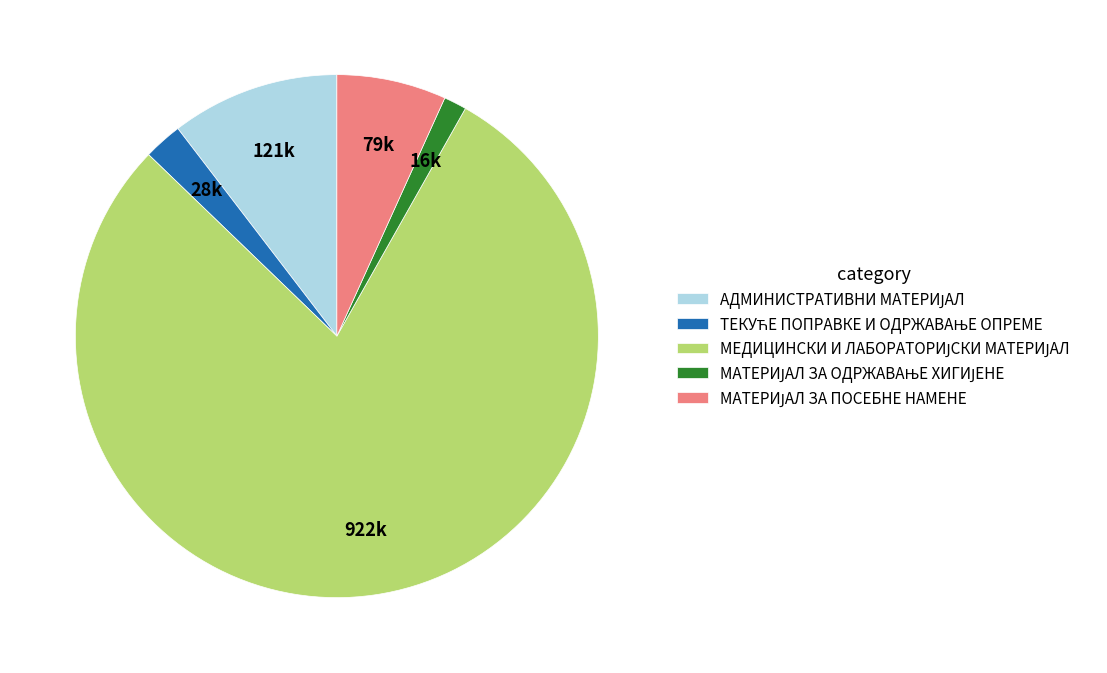

Is there any slice that represents more than half of the pie?

Yes